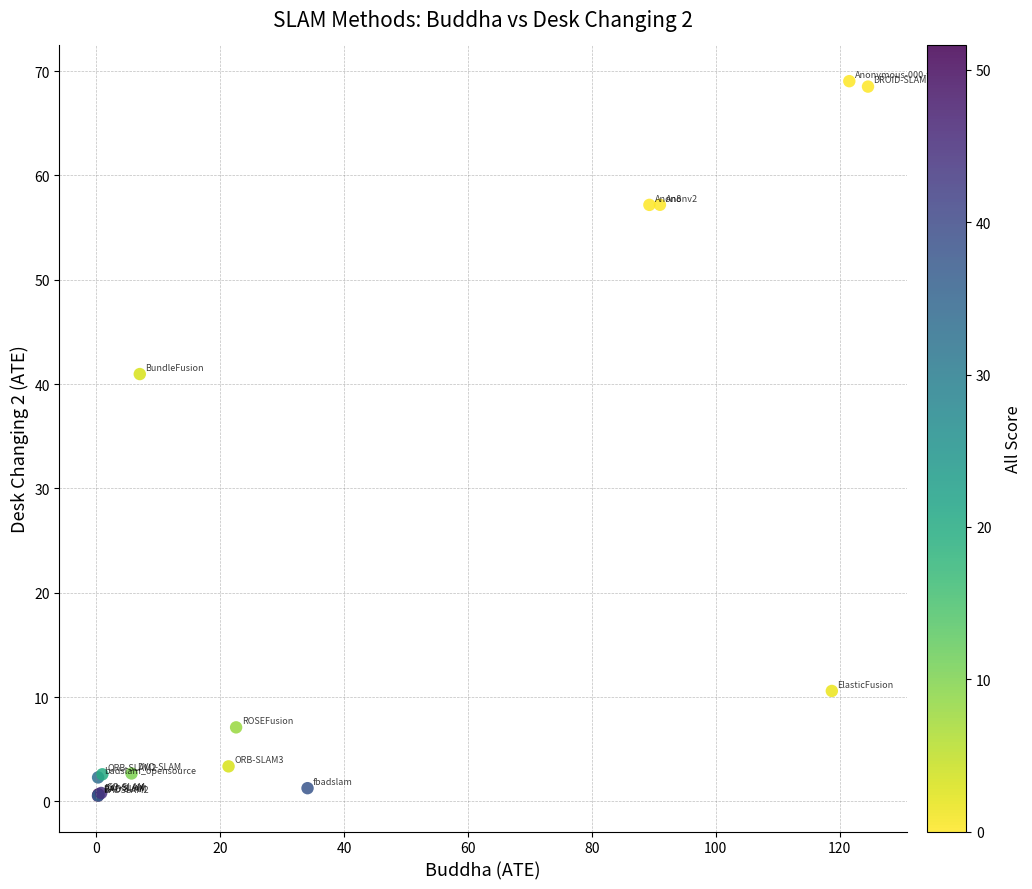

What Y value in the scatter plot is closest to 34?

41.0